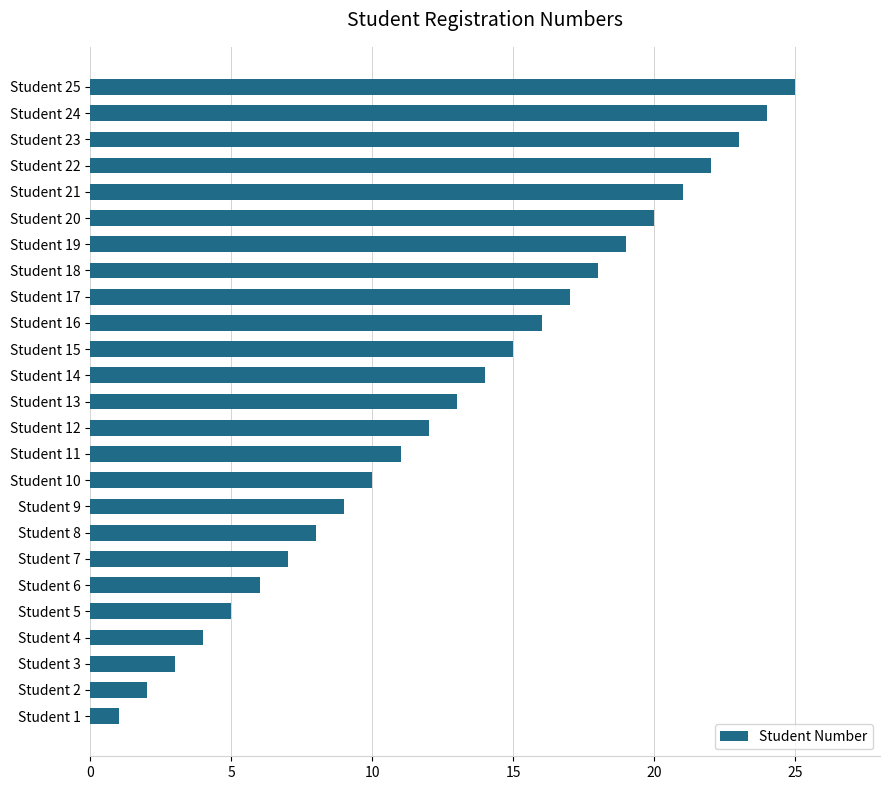

The chart shows a value of 22 at Student 22. True or false?

True